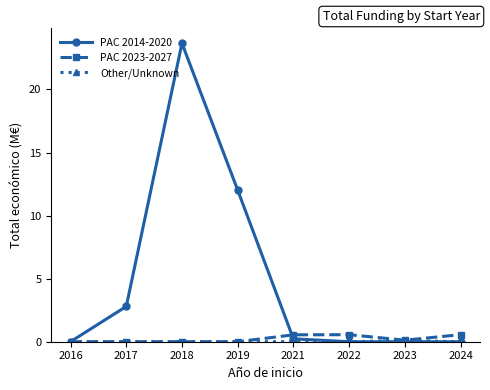

Which label corresponds to the largest value in the chart?

2018